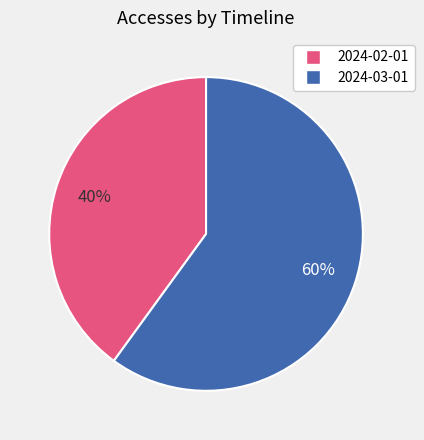

Combined, do 2024-03-01 and 2024-02-01 account for over 50%?

Yes